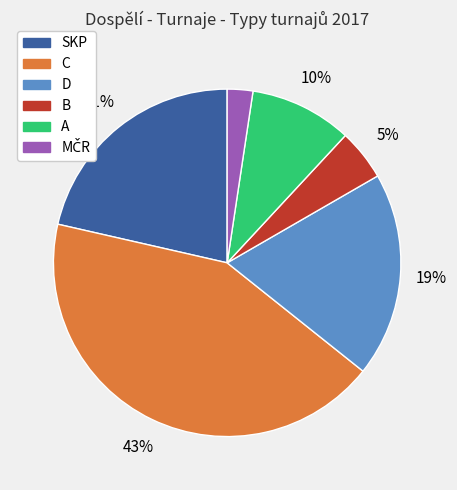

To the nearest percent, what is the combined percentage of SKP and D?

40%